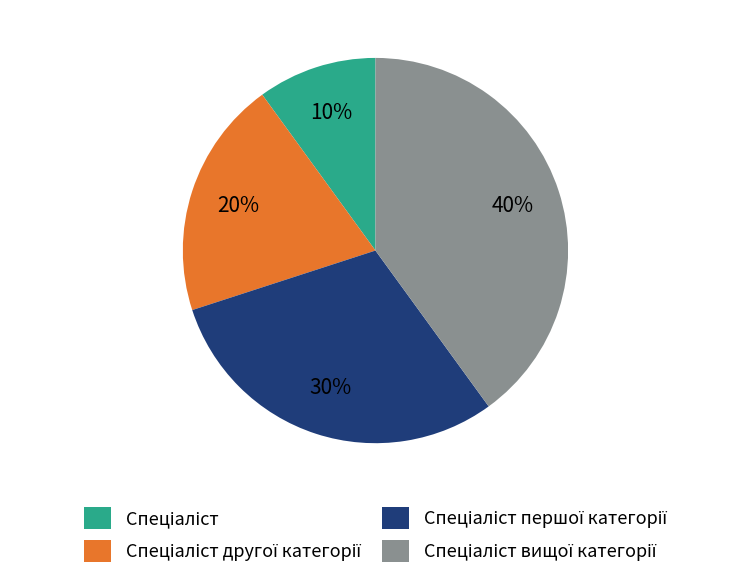

How many slices are in this pie chart?

4